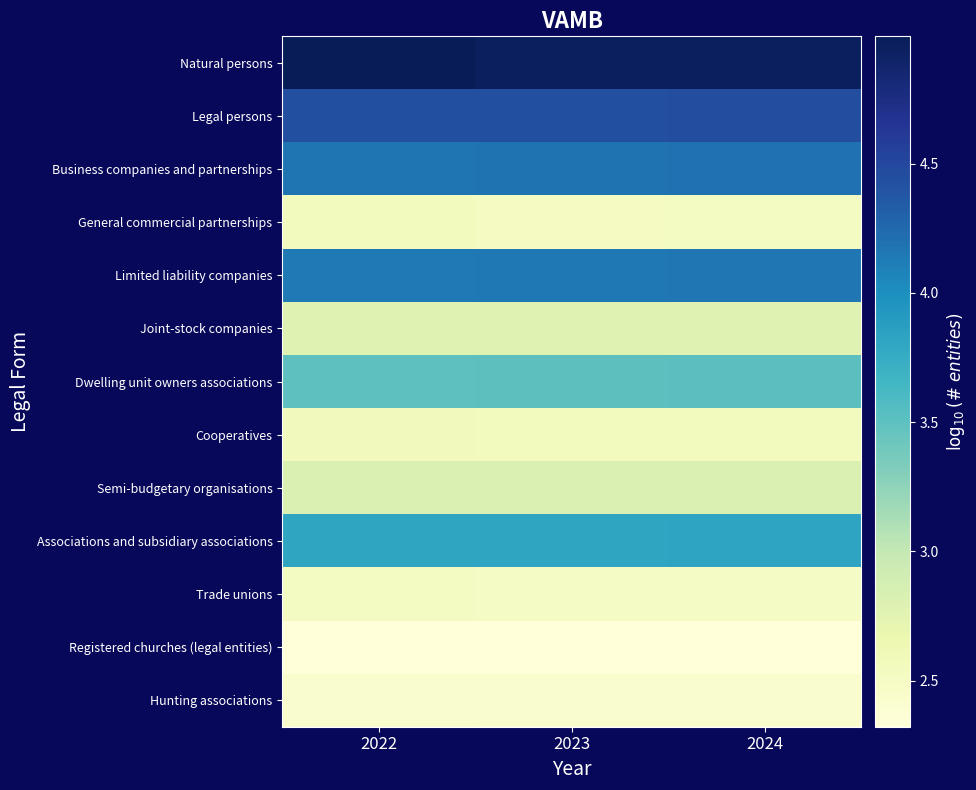

At which category is the sum across all series the highest?

2022